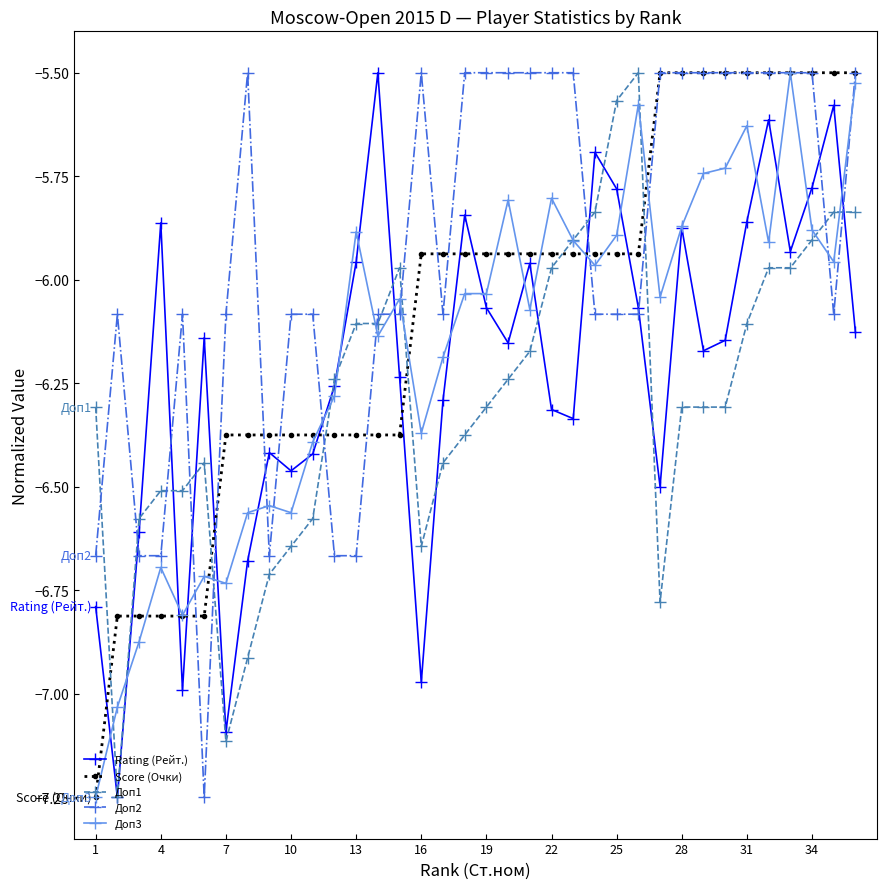

Count the number of categories in the chart.

36